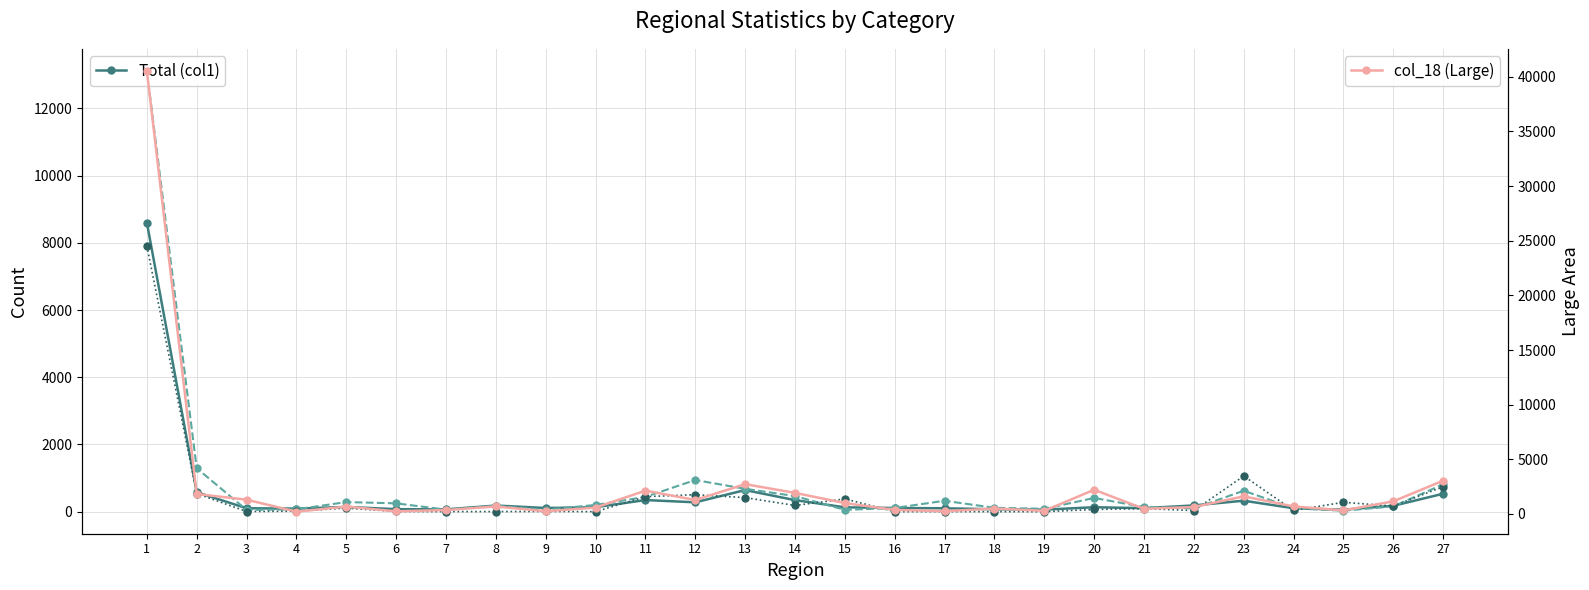

At which category is the sum across all series the highest?

1